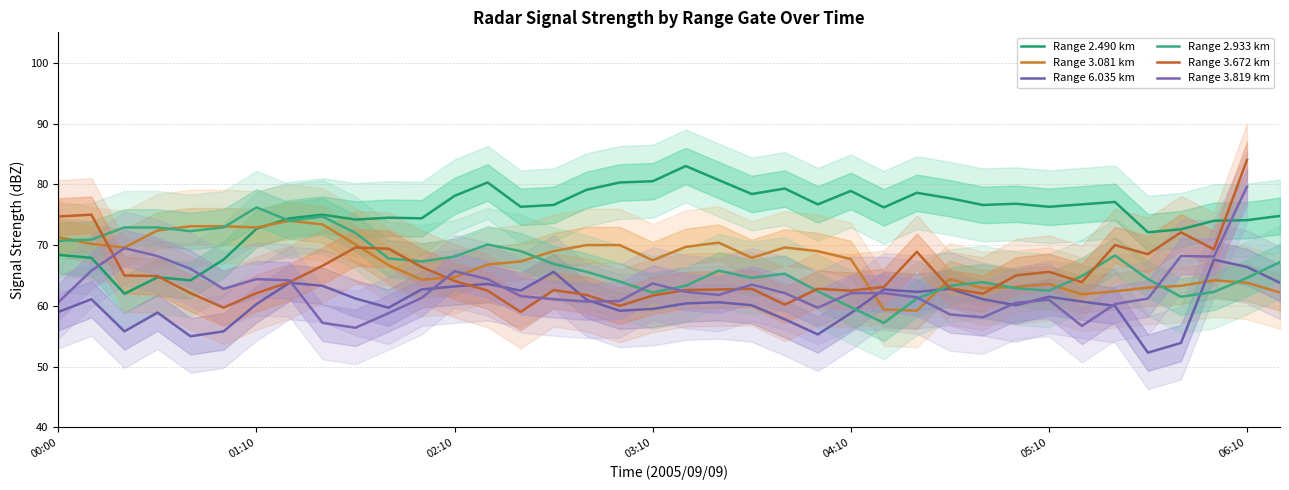

How many values in the Range 3.672 km series exceed 63?

20